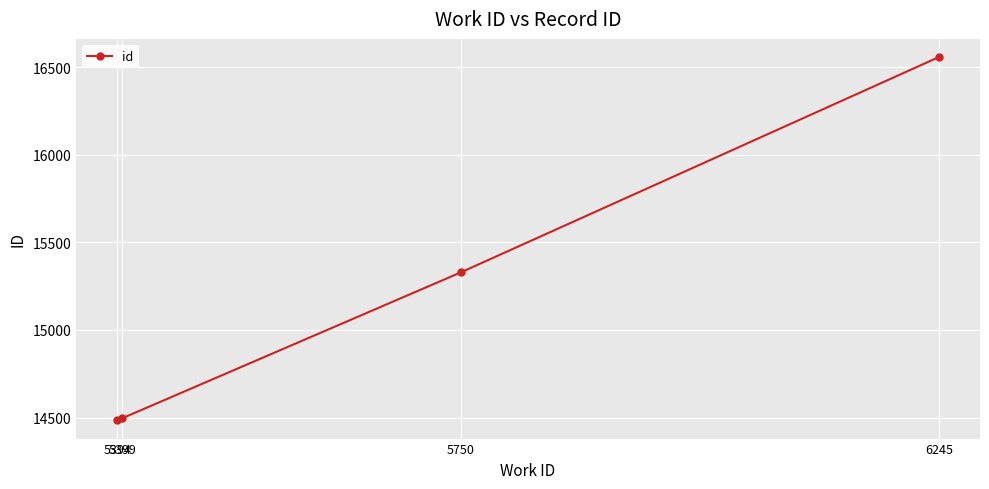

What is the value of the 4th point from the left?

16557